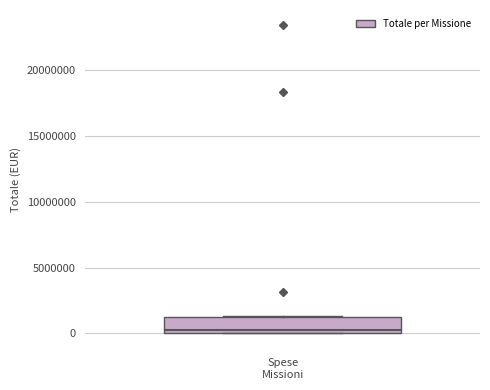

Where is the upper edge of the box for Spese Missioni on the y-axis? The values are not printed on the chart, so give them approximately, as read against the axis.

1000000